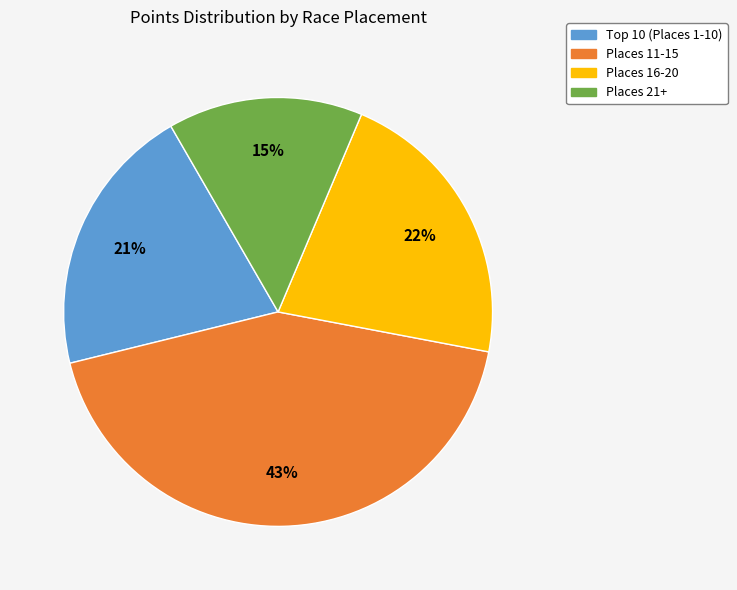

True or false: Places 11-15 accounts for 58% of the total.

False